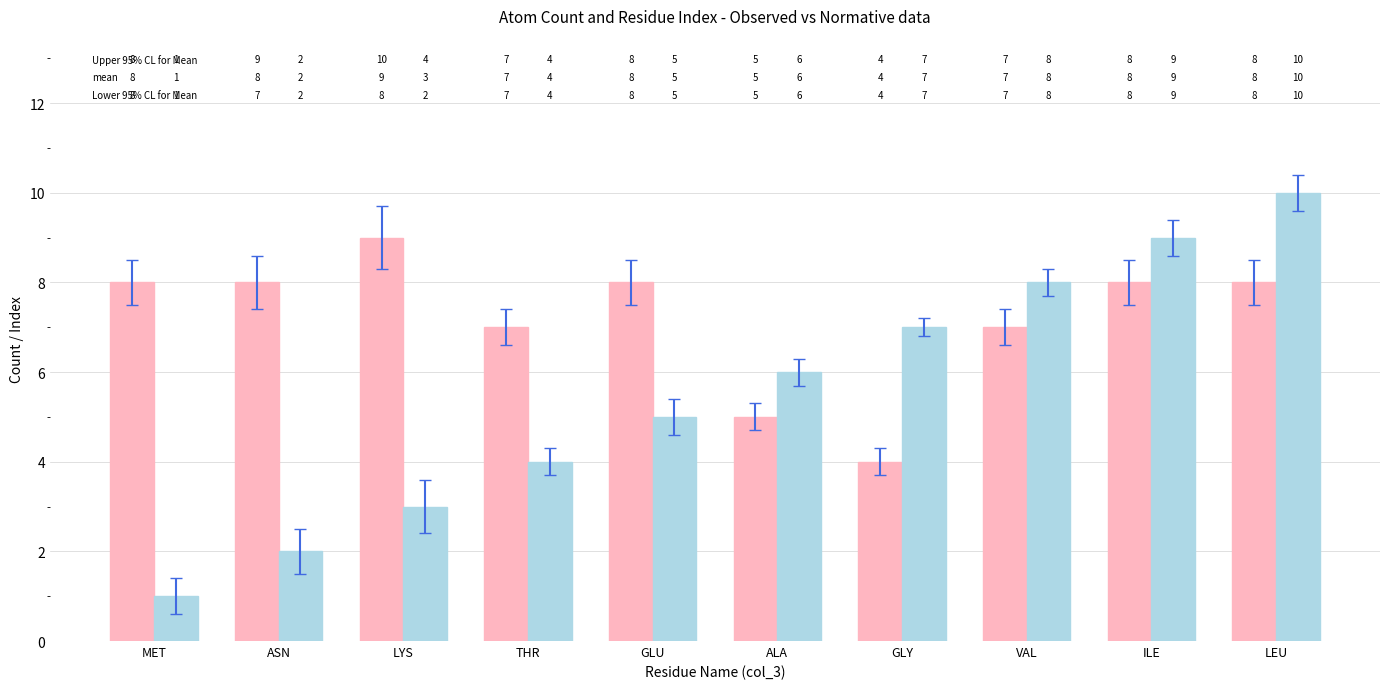

What is the sum of the osservati values at ASN and VAL?

10